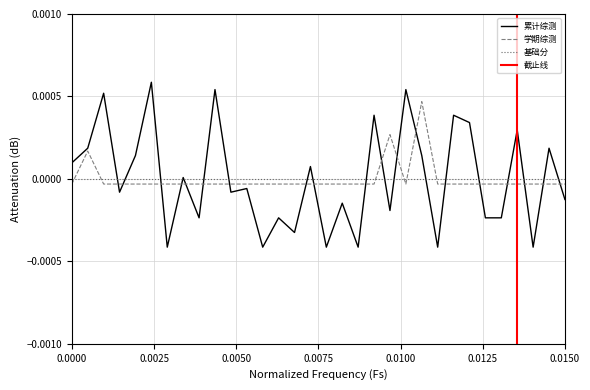

How many times do 累计综测 and 学期综测 cross each other?

19